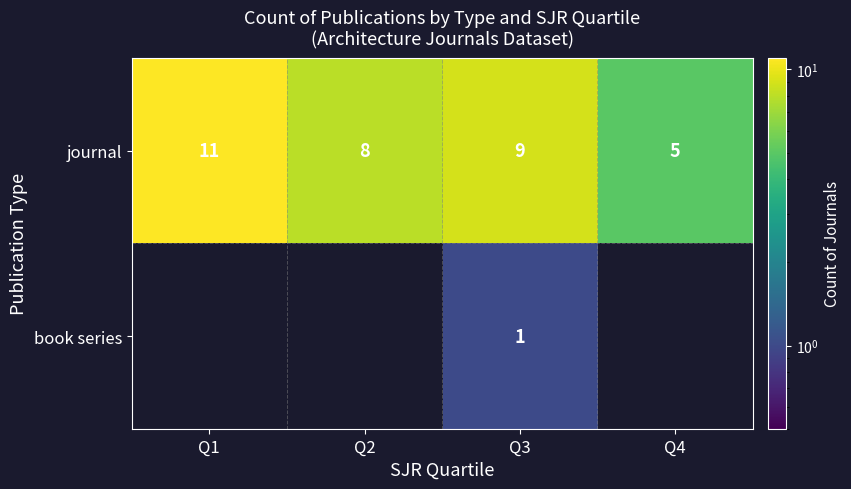

Where does the journal series first go above 9?

Q1